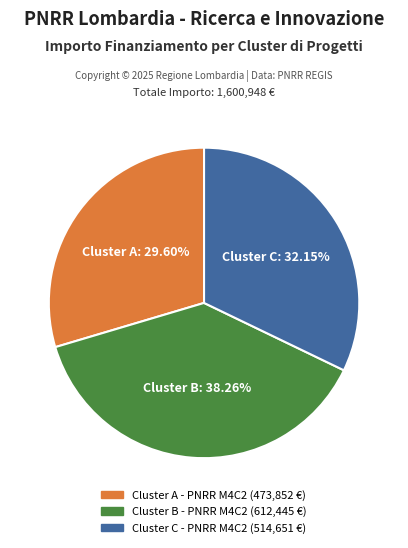

Does any single category account for the majority?

No